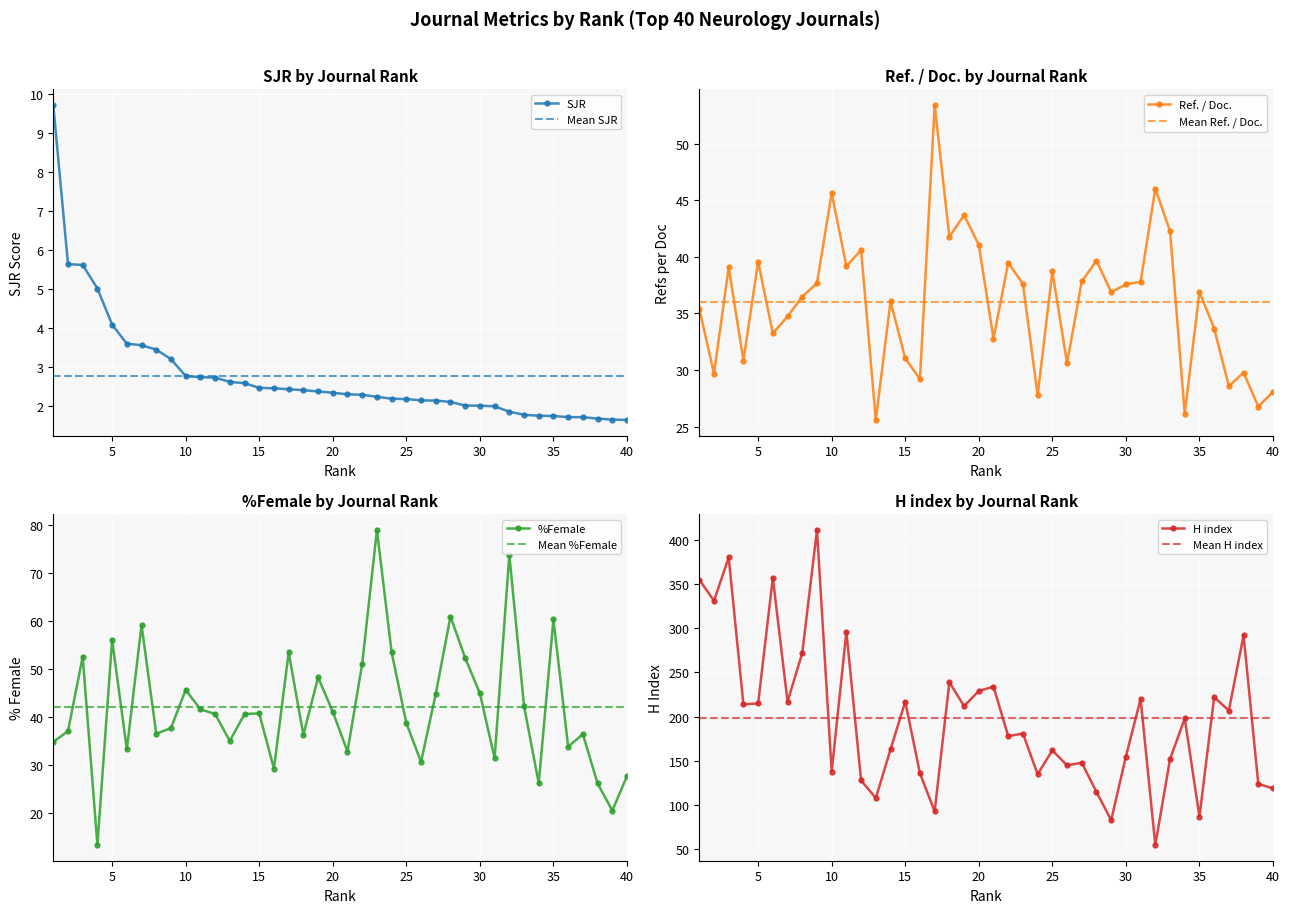

What is the greatest value displayed?

411.0